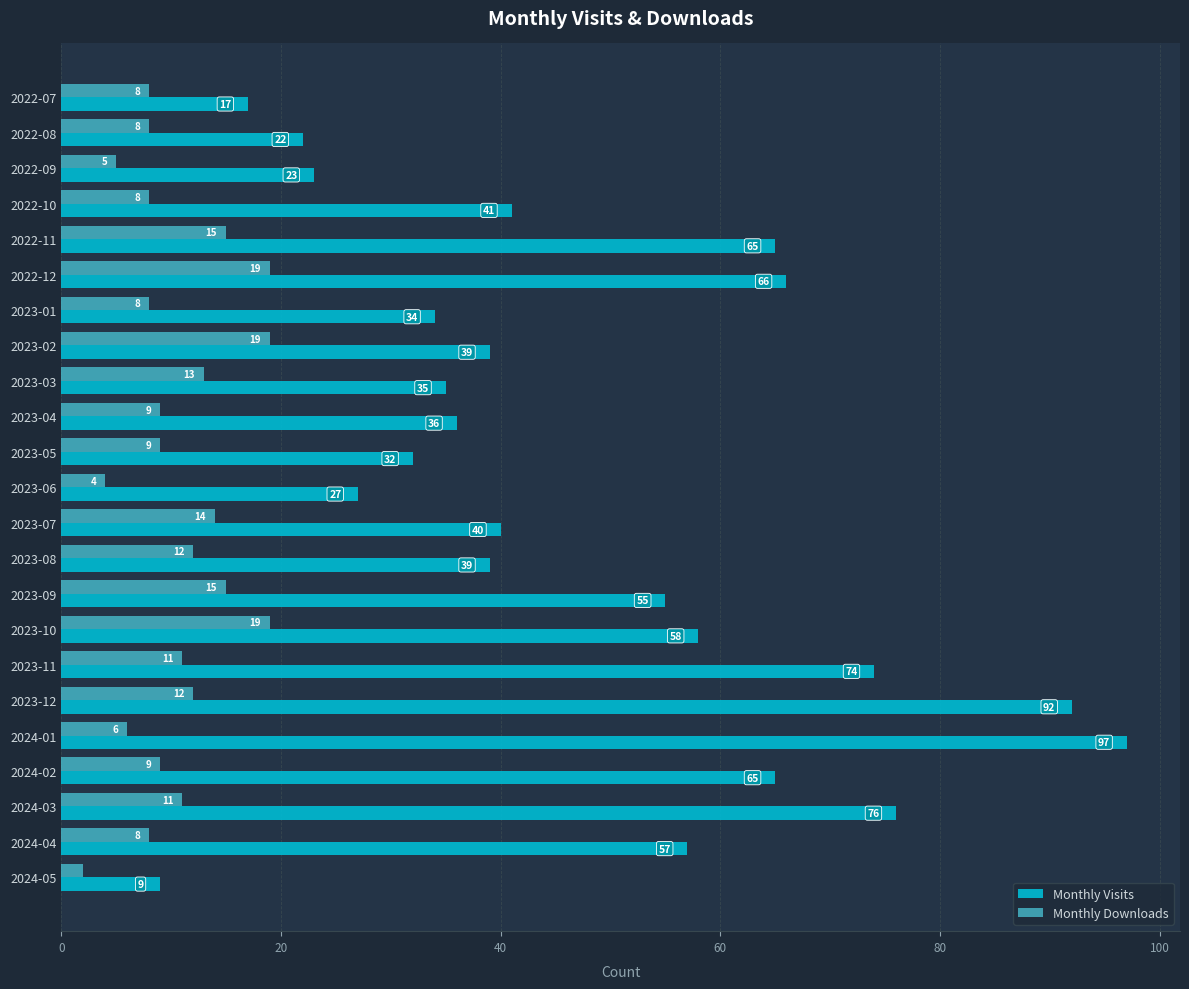

Which series has the largest total across all categories?

Monthly Visits